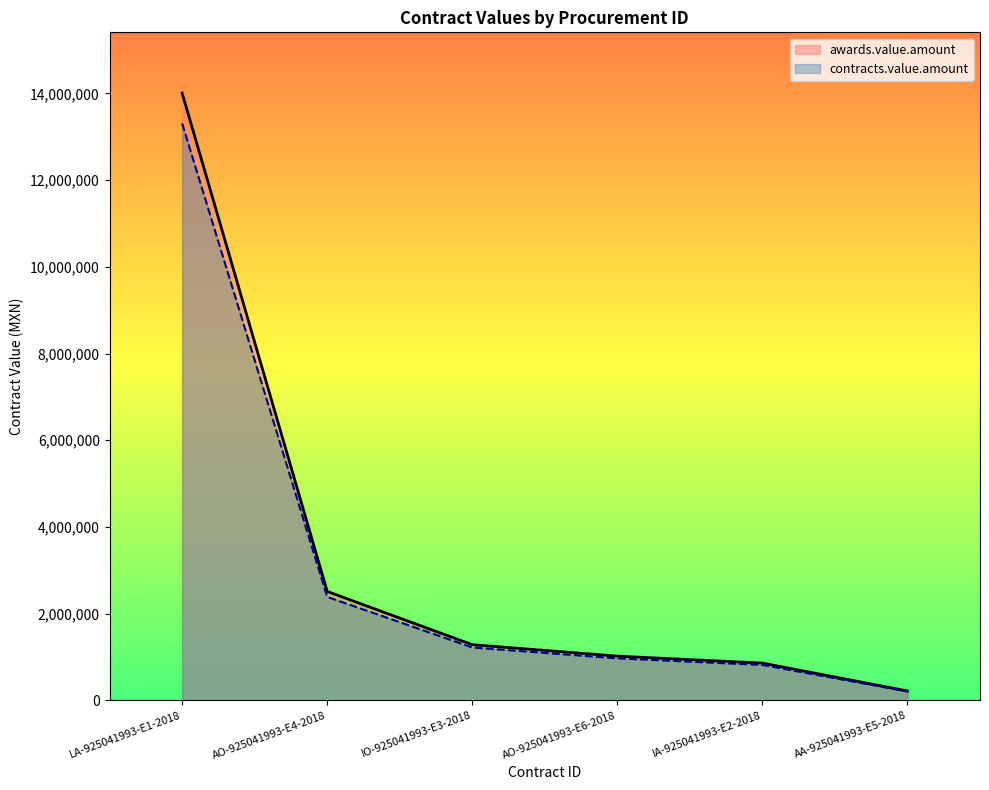

Which series changed the most between IO-925041993-E3-2018 and AA-925041993-E5-2018?

awards.value.amount